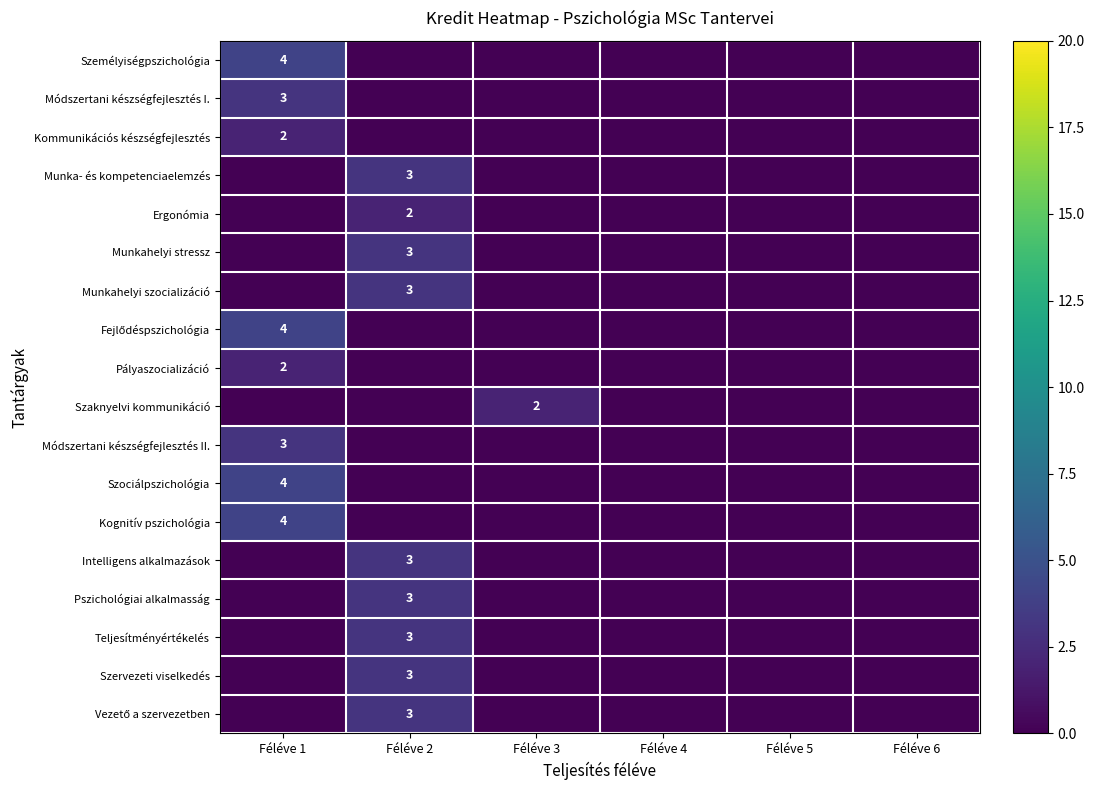

List the labels in order of Módszertani készségfejlesztés I. value, smallest first.

Féléve 2, Féléve 3, Féléve 4, Féléve 5, Féléve 6, Féléve 1